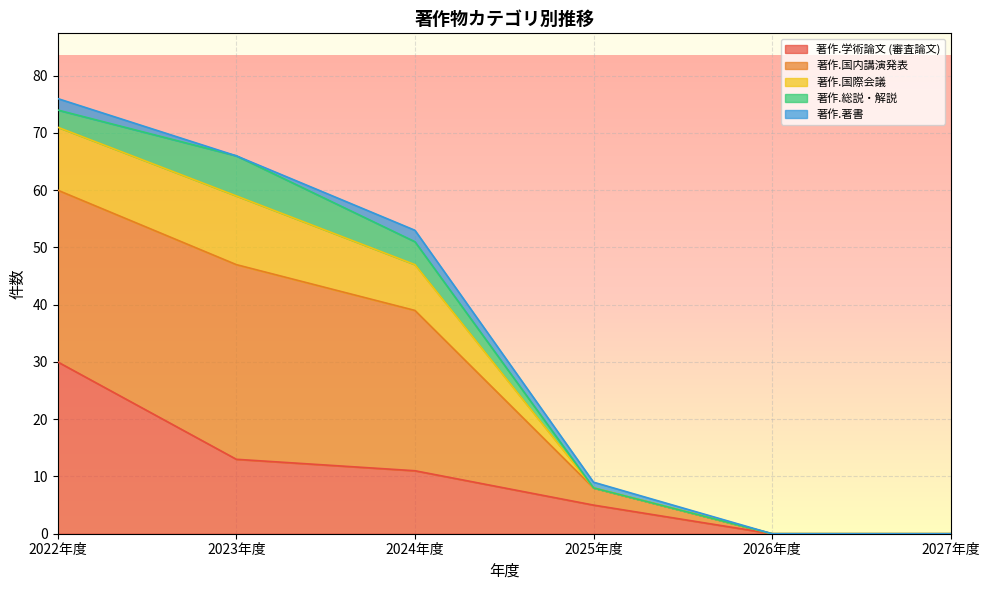

What is the total value across all series at 2024年度?

53